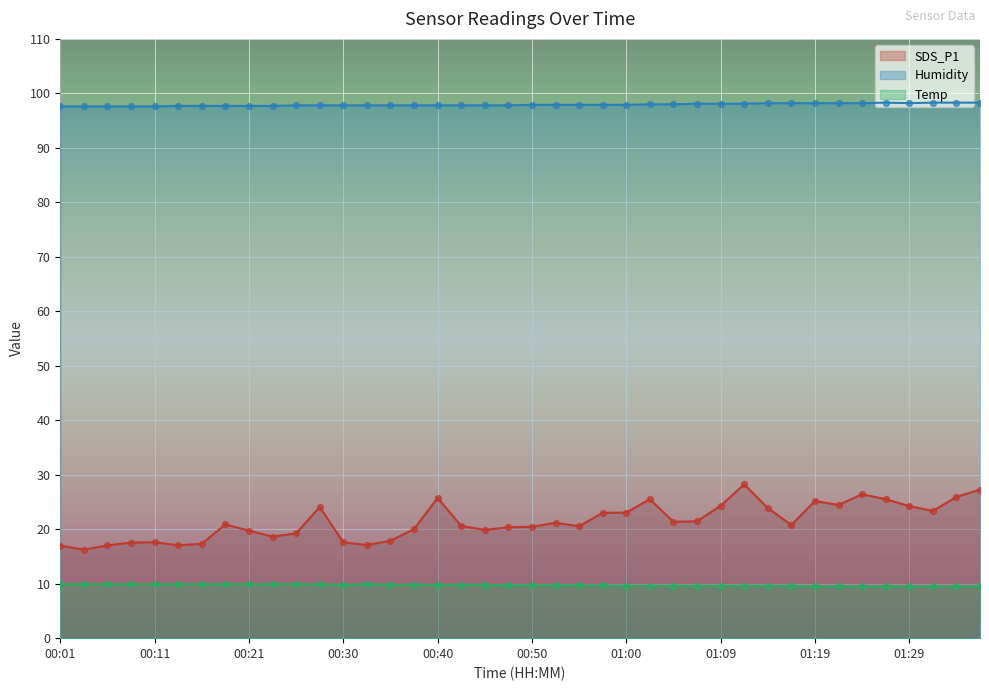

Which series has the largest total across all categories?

Humidity